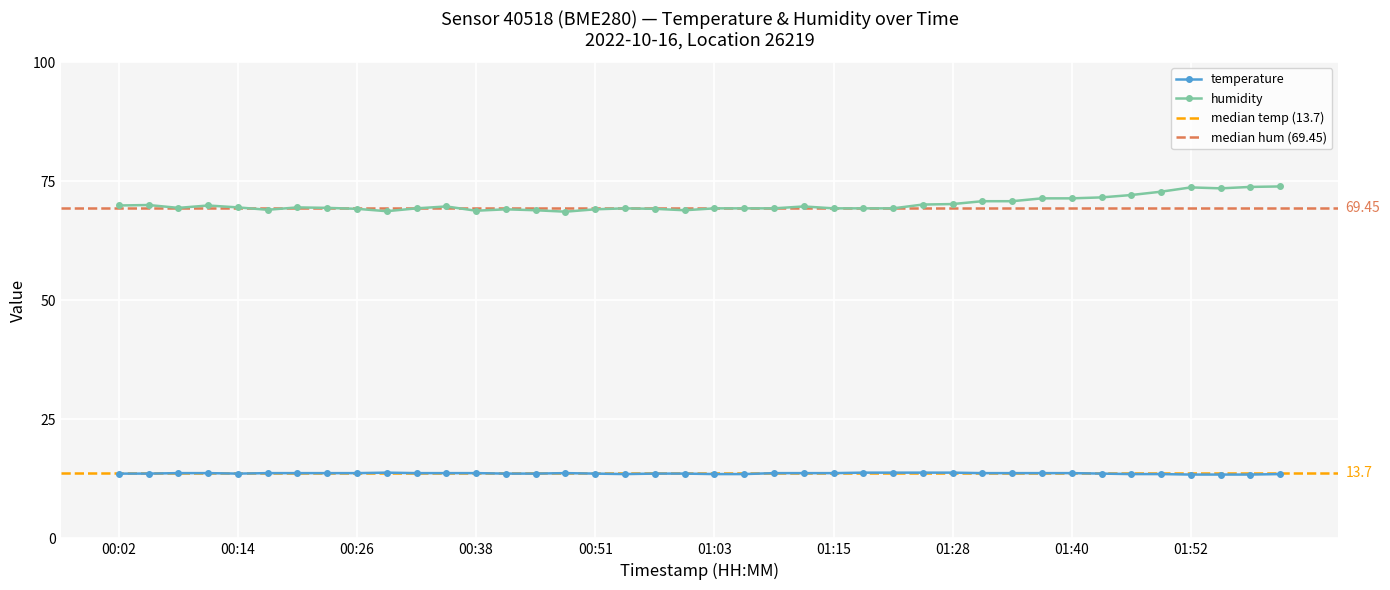

What is the label of the 5th point from the right?

01:49